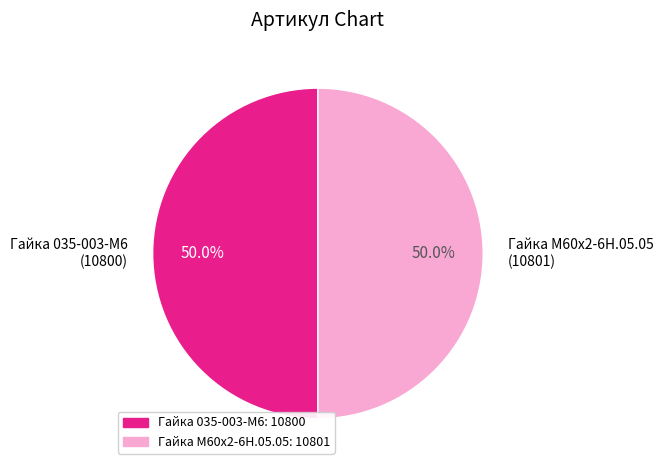

Approximately how many times larger is the value at Гайка 035-003-М6 compared to Гайка М60х2-6Н.05.05?

1.0